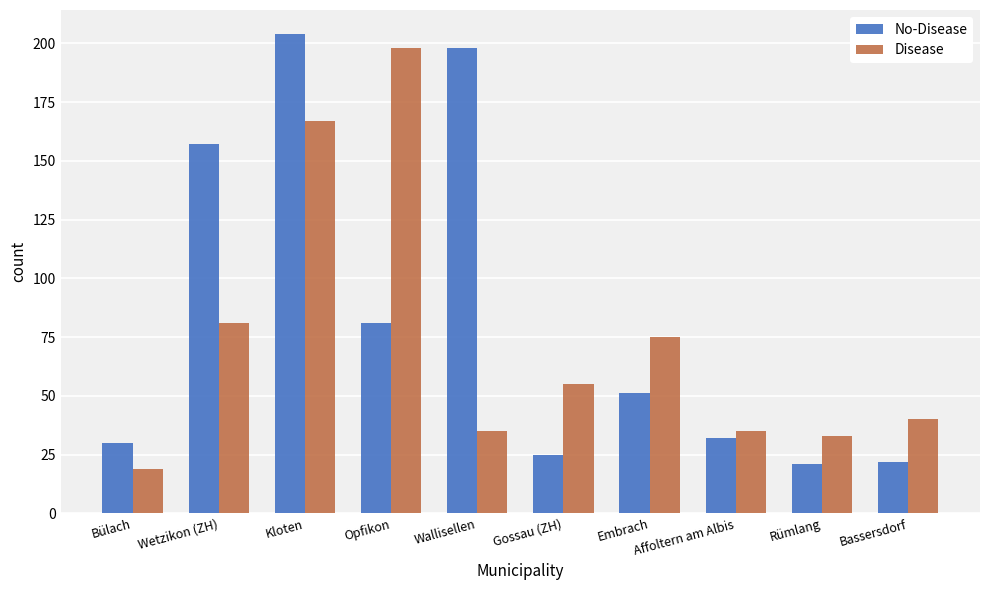

The No-Disease series shows 25 at Gossau (ZH). True or false?

True